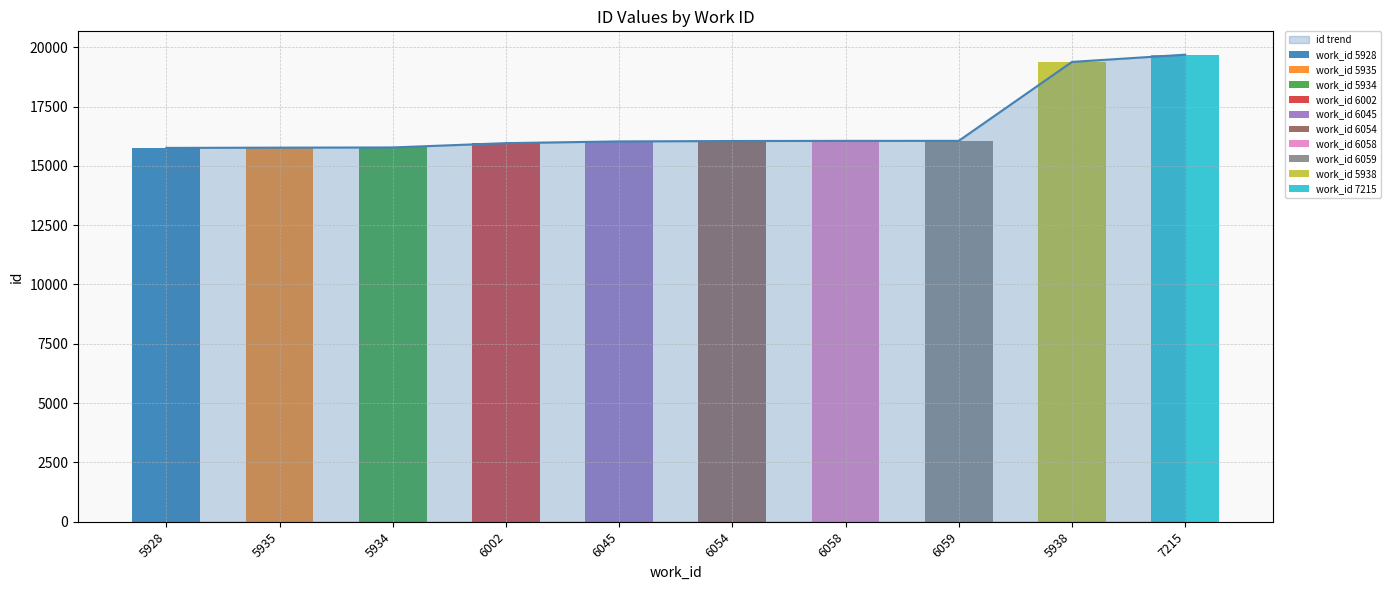

Which label corresponds to the smallest value in the chart?

5928